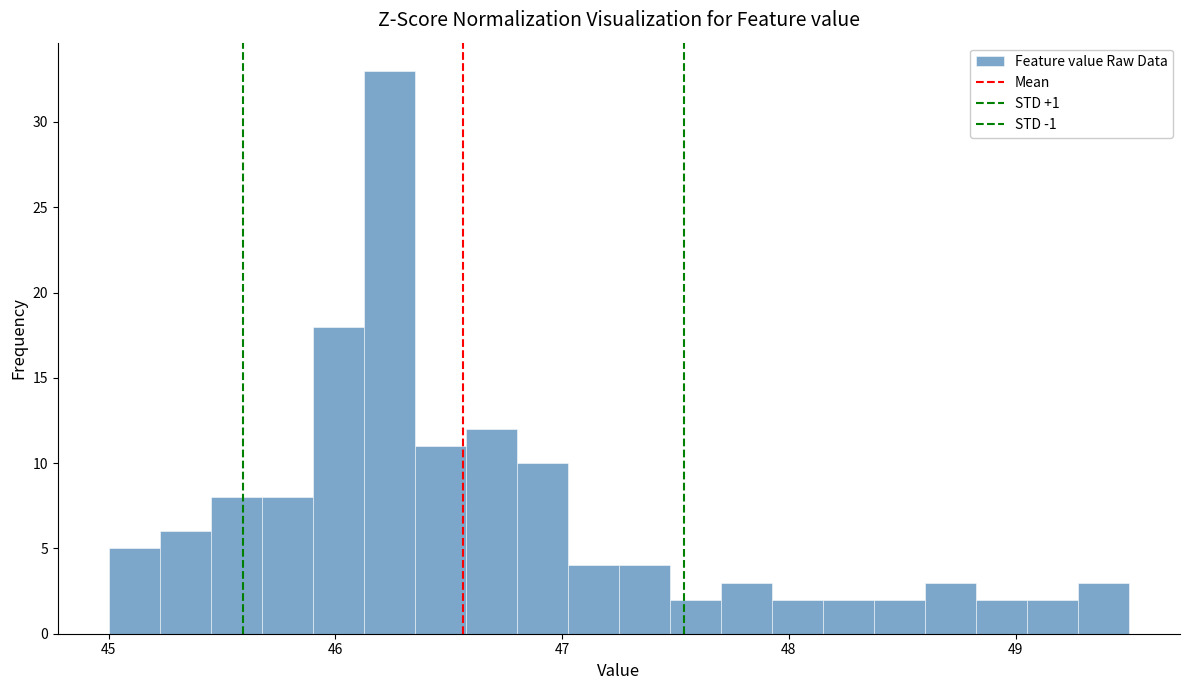

Around what value on the x-axis is the tallest bar? Give the approximate position of its centre, as read against the axis.

46.2